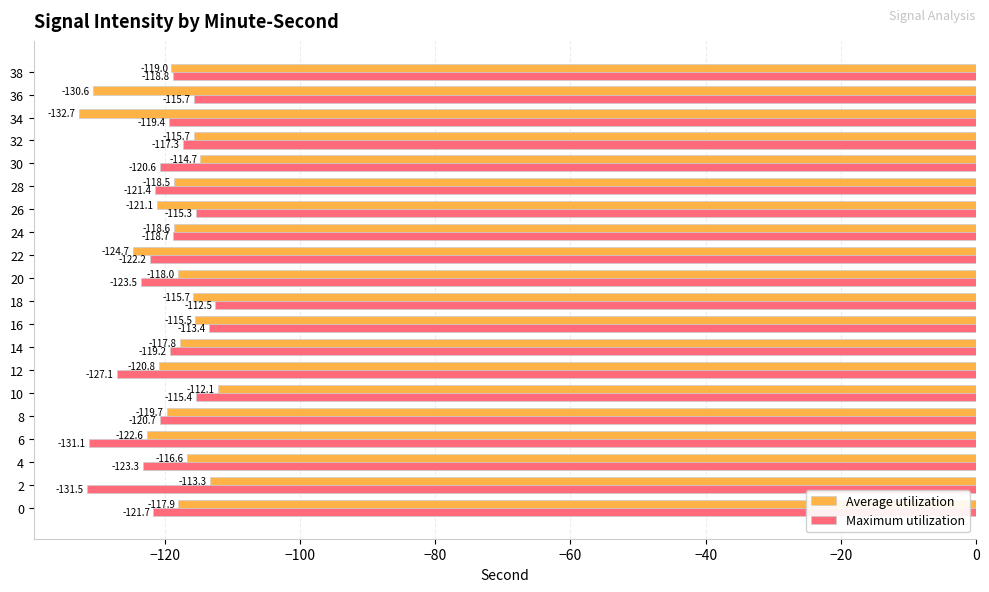

What are all the series names shown in the legend?

Average utilization, Maximum utilization